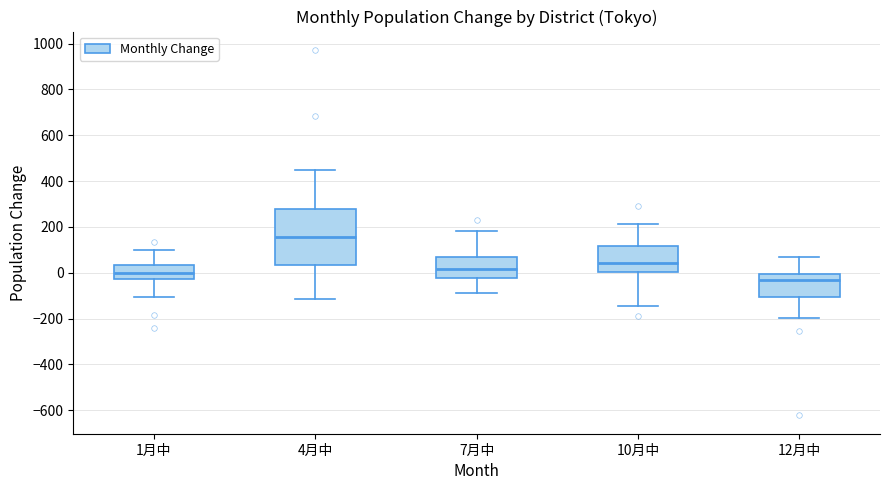

Where is the lower edge of the box for 12月中 on the y-axis? The values are not printed on the chart, so give them approximately, as read against the axis.

-100